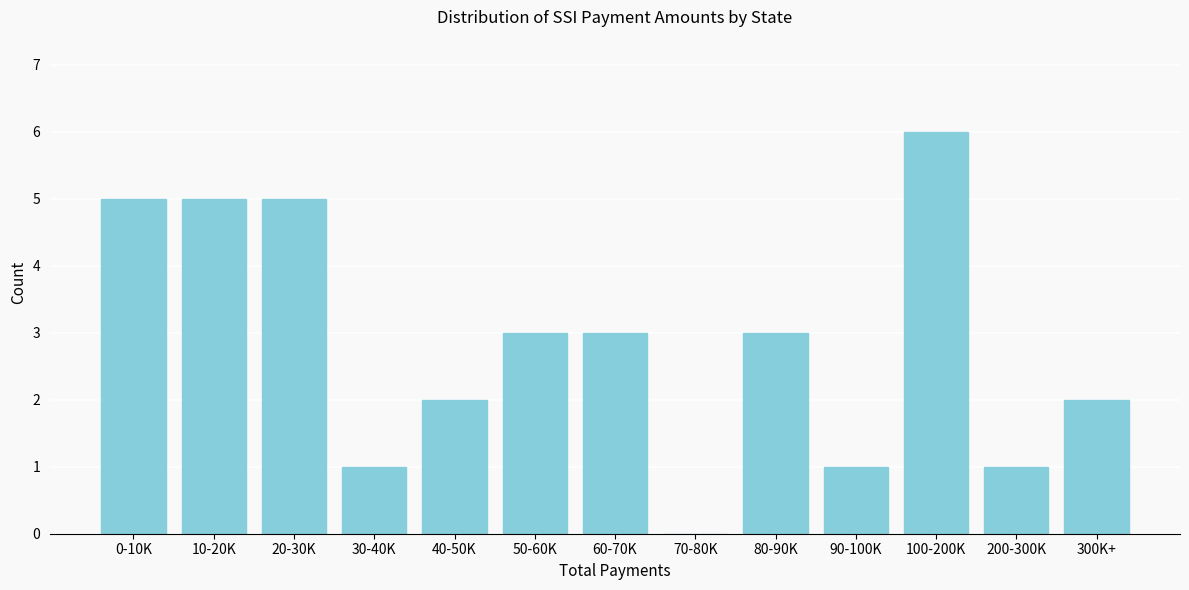

Reading left to right, list all the values displayed in this chart.

0-10K=5	10-20K=5	20-30K=5	30-40K=1	40-50K=2	50-60K=3	60-70K=3	70-80K=0	80-90K=3	90-100K=1	100-200K=6	200-300K=1	300K+=2